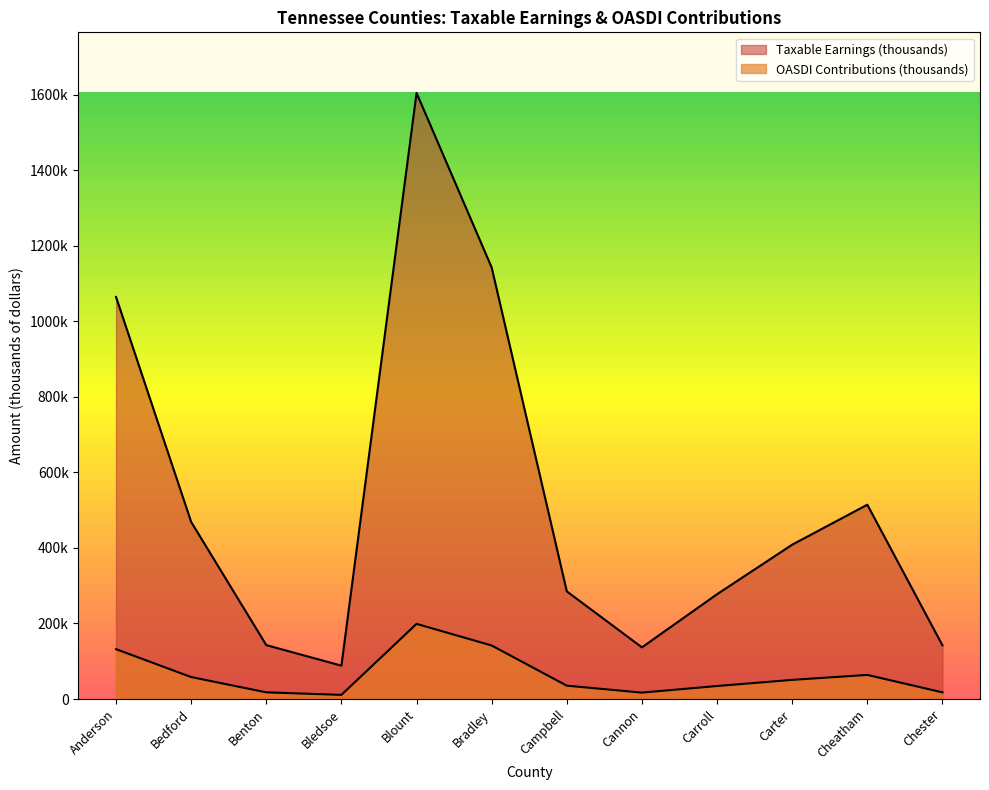

True or false: OASDI Contributions (thousands) and Taxable Earnings (thousands) cross at least once.

False